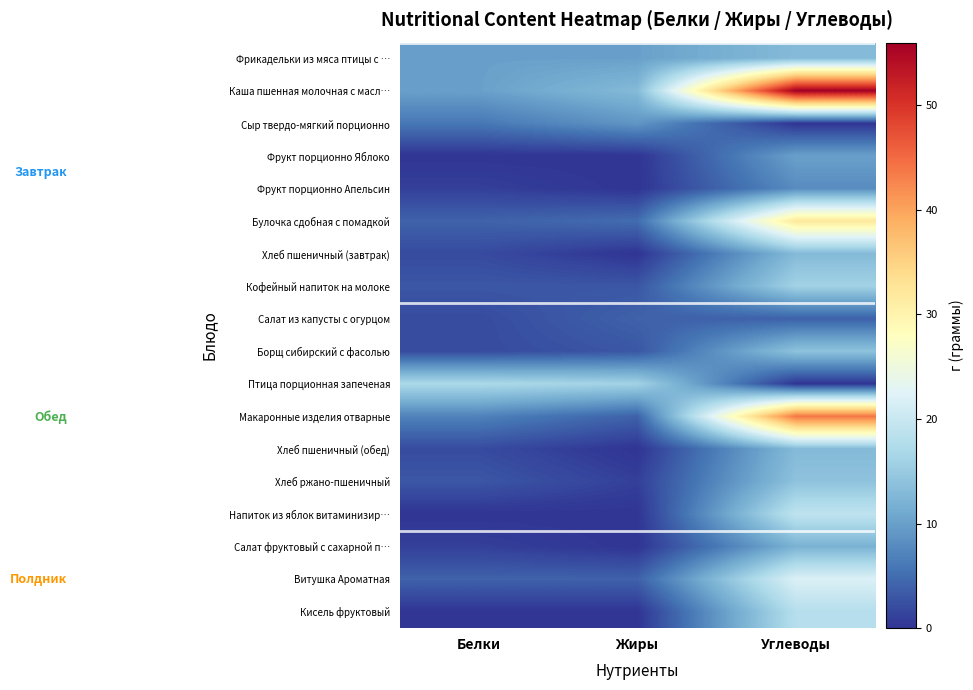

Between Белки and Углеводы, which series saw the biggest shift?

Каша пшенная молочная с масл…